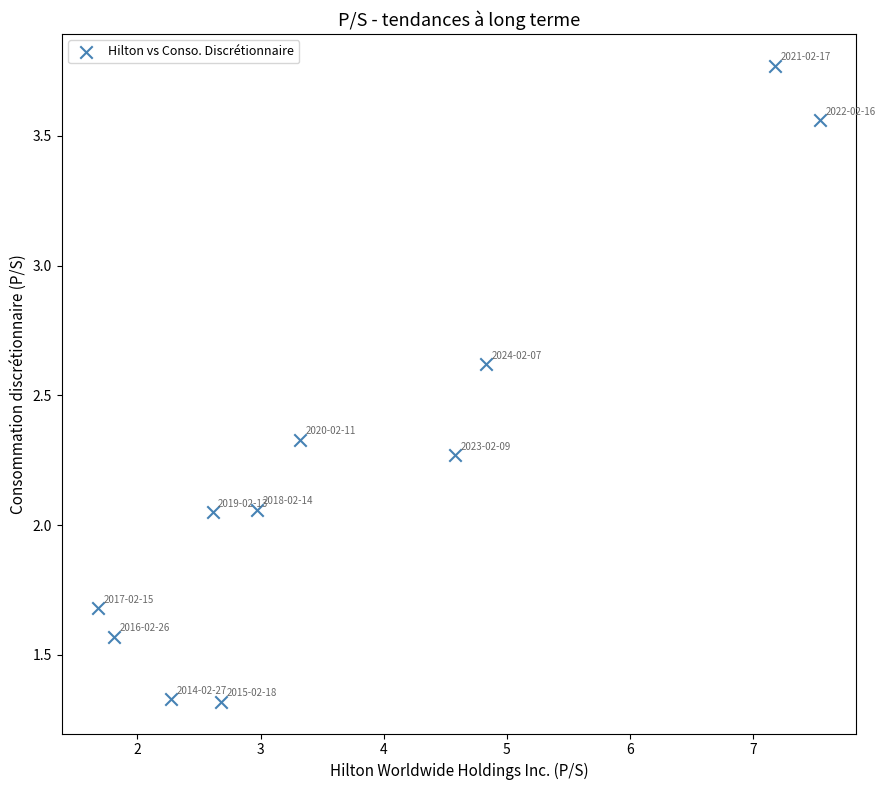

What is the average Y value?

2.2